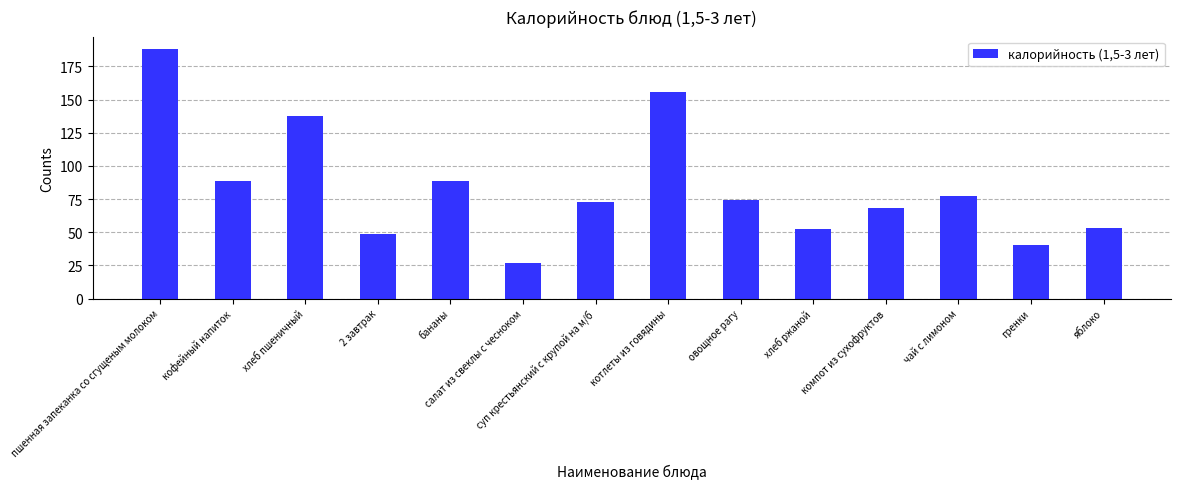

What is the approximate value at чай с лимоном?

77.0